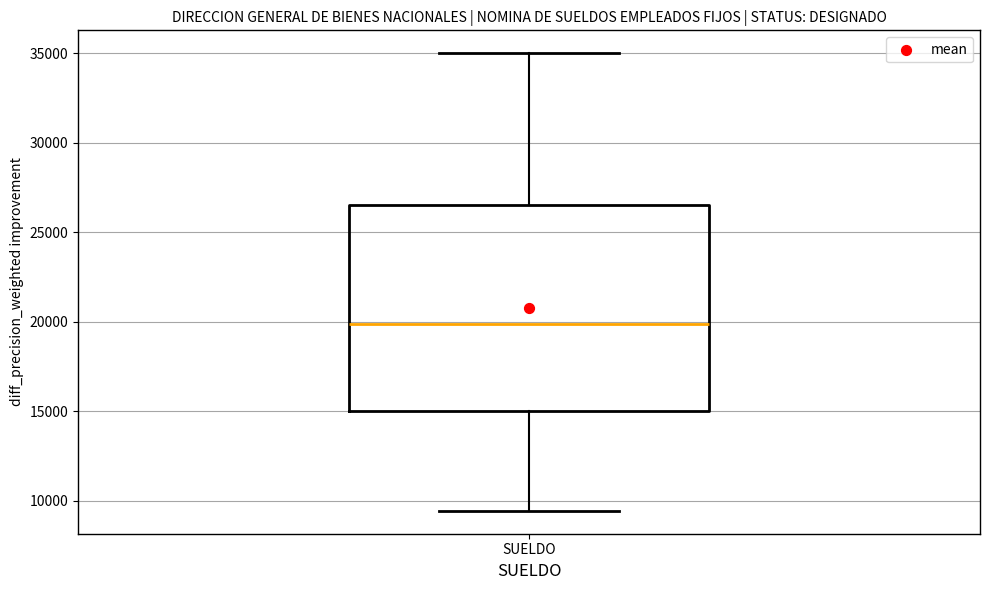

Read this box plot against the y-axis: the position of the median line, the range covered by the box, and the ends of both whiskers. The values are not printed on the chart, so give them approximately, as read against the axis.

median 20000, box 15000 to 26500, whiskers 9500 to 35000